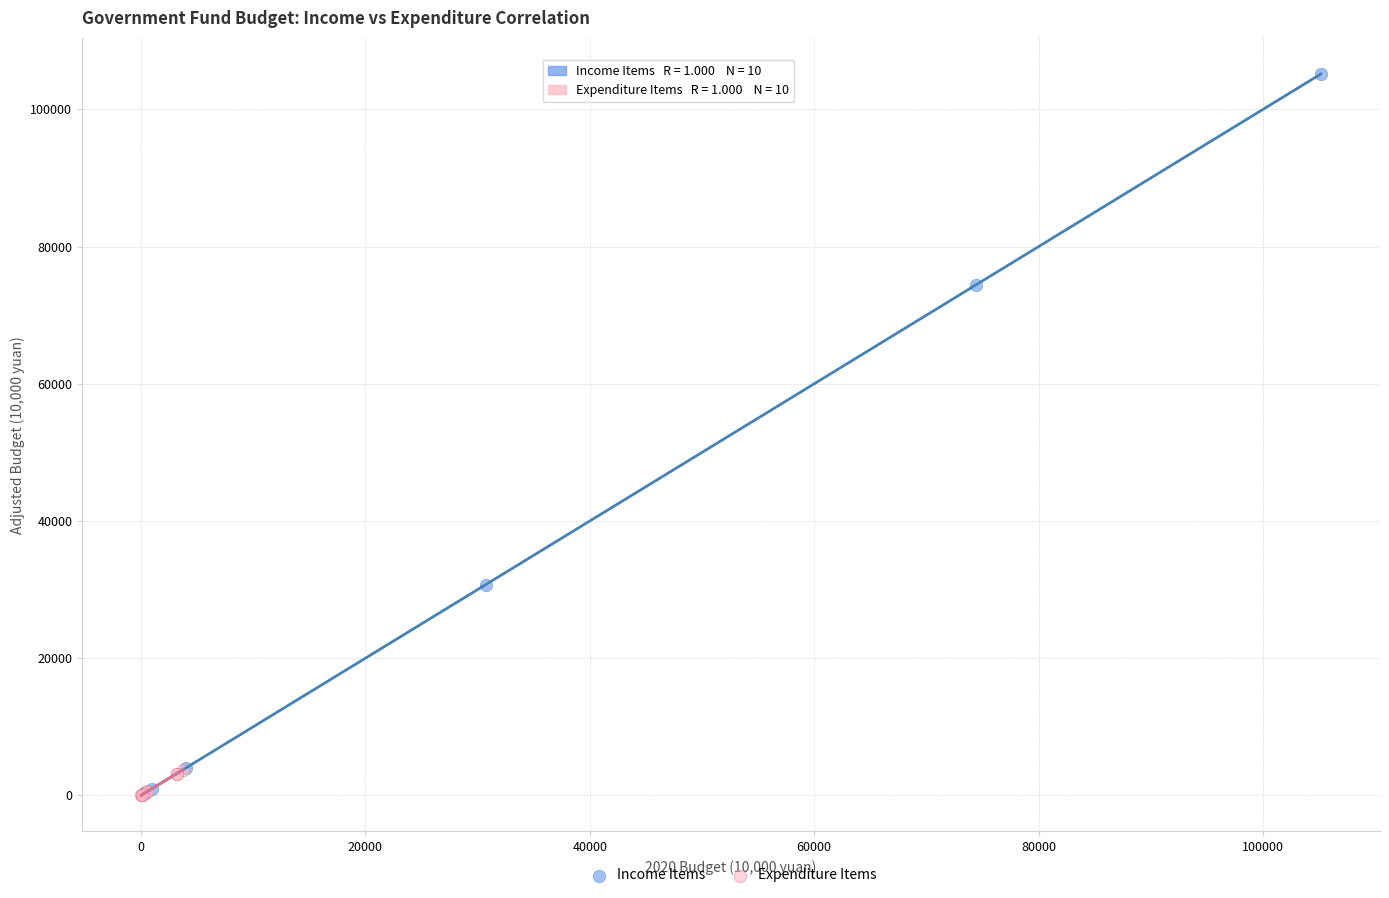

Which series has the largest Y range (max minus min)?

Income Items